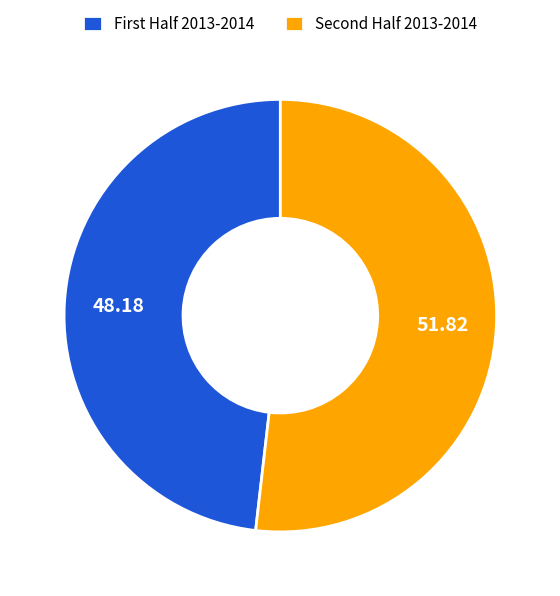

Which slice represents more than half of the pie?

Second Half 2013-2014